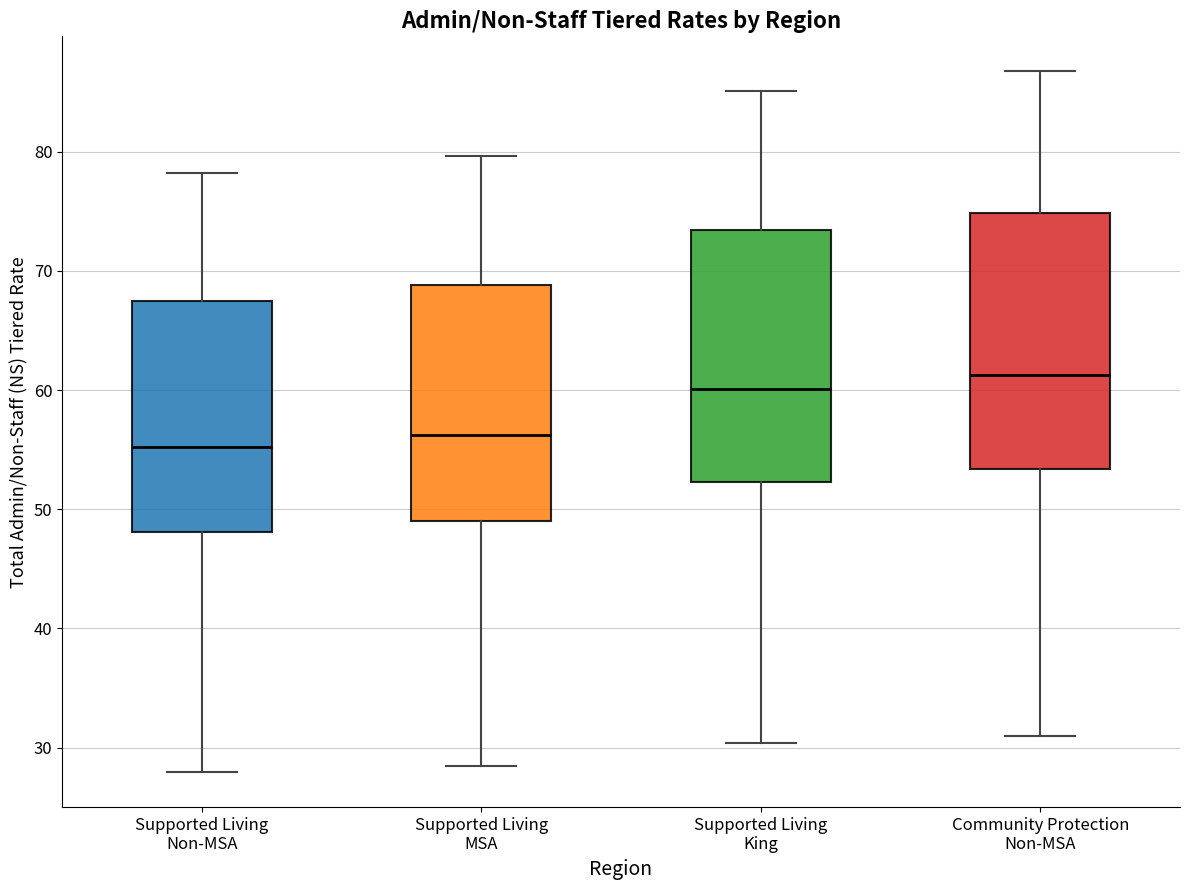

Reading left to right, transcribe this box plot: for each box, give where its median line is, the range the box spans, and where its two whiskers end, as read against the y-axis. The values are not printed on the chart, so give them approximately, as read against the axis.

Supported Living Non-MSA: median 55, box 48 to 68, whiskers 28 to 78
Supported Living MSA: median 56, box 49 to 69, whiskers 28 to 80
Supported Living King: median 60, box 52 to 73, whiskers 30 to 85
Community Protection Non-MSA: median 61, box 53 to 75, whiskers 31 to 87